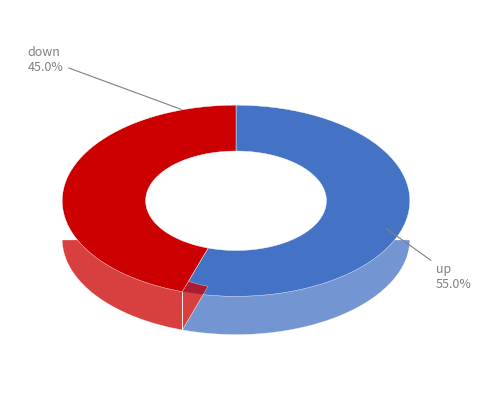

Count the number of slices in the pie.

2